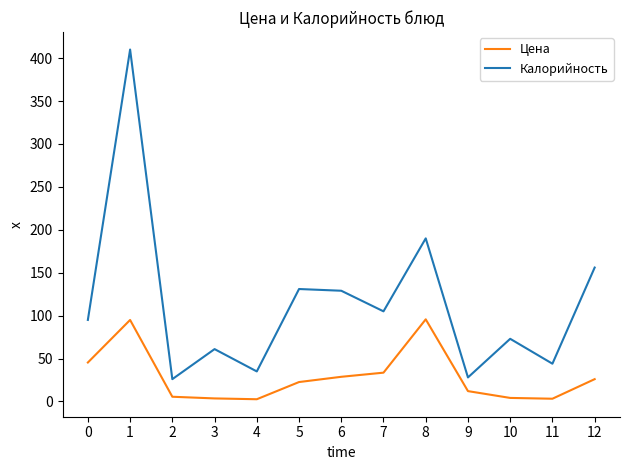

Which series has the widest spread of values?

Калорийность